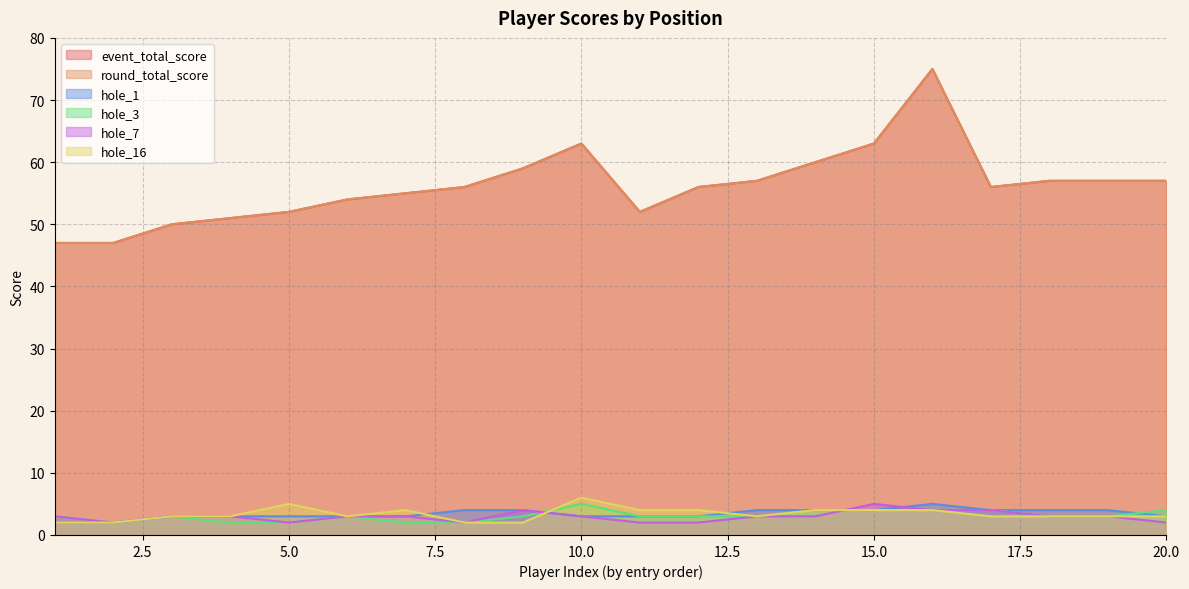

In round_total_score, how many points are lower than both neighbors (excluding endpoints)?

2